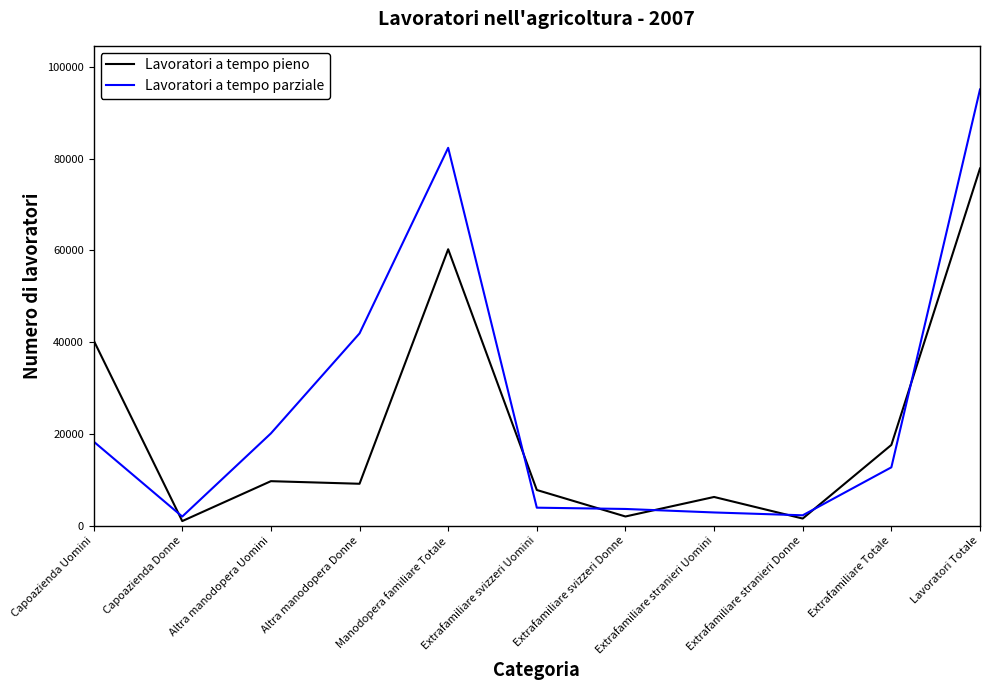

True or false: Lavoratori a tempo parziale has more than 2 interior local peaks.

False